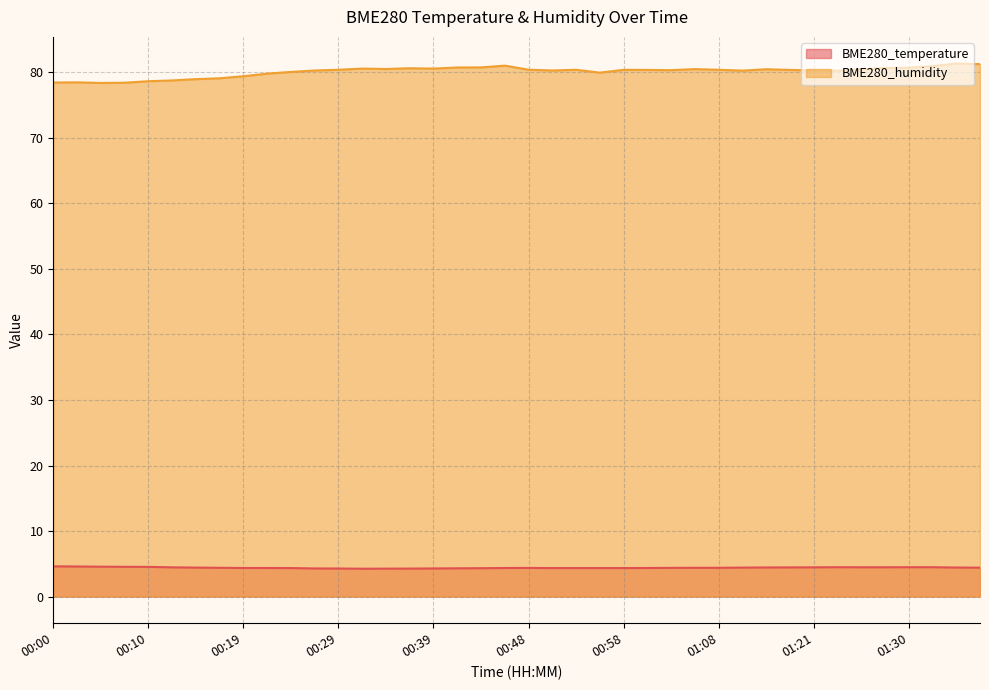

What is the difference between the BME280_humidity values at 01:30 and 00:36?

0.1